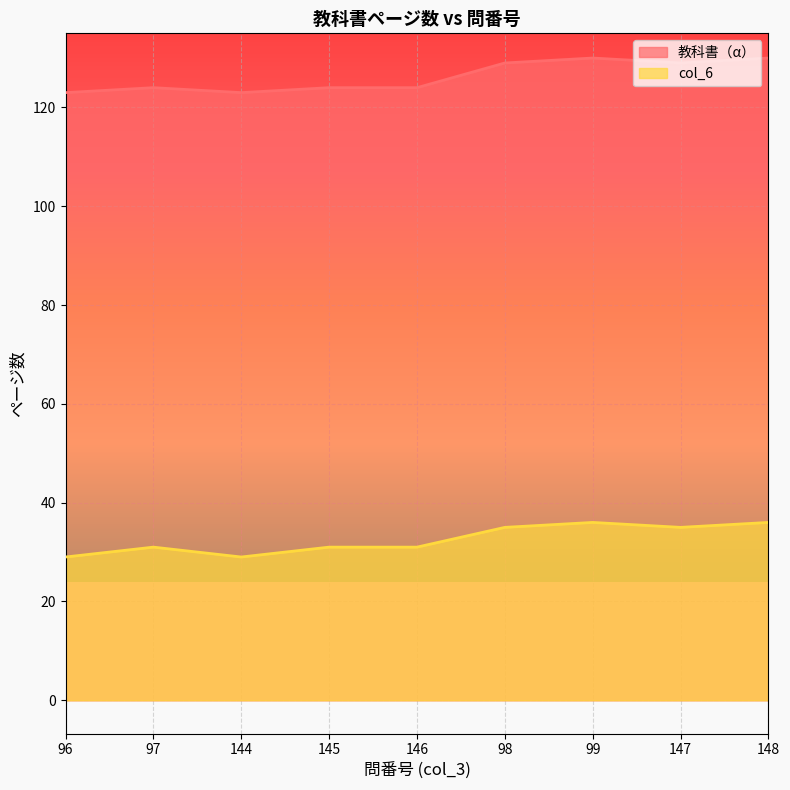

True or false: 教科書（α） has more than 2 points higher than both neighbors.

False